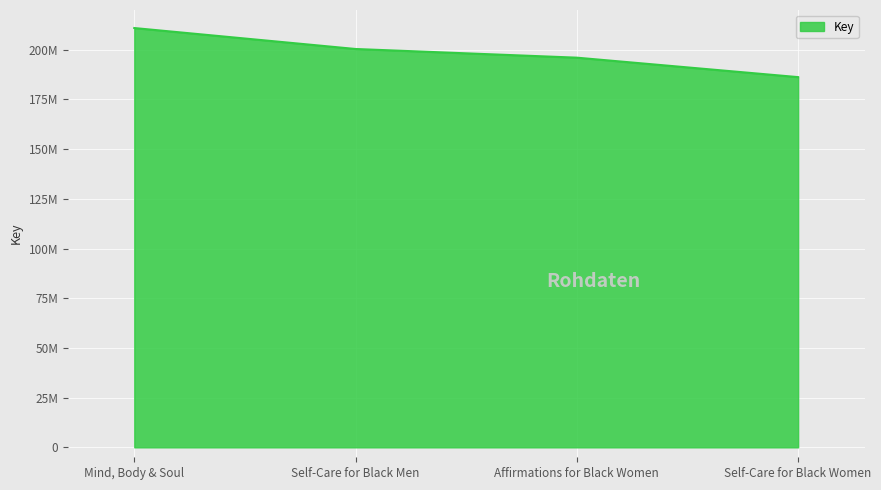

At which label does the data first exceed 200385867?

Mind, Body & Soul